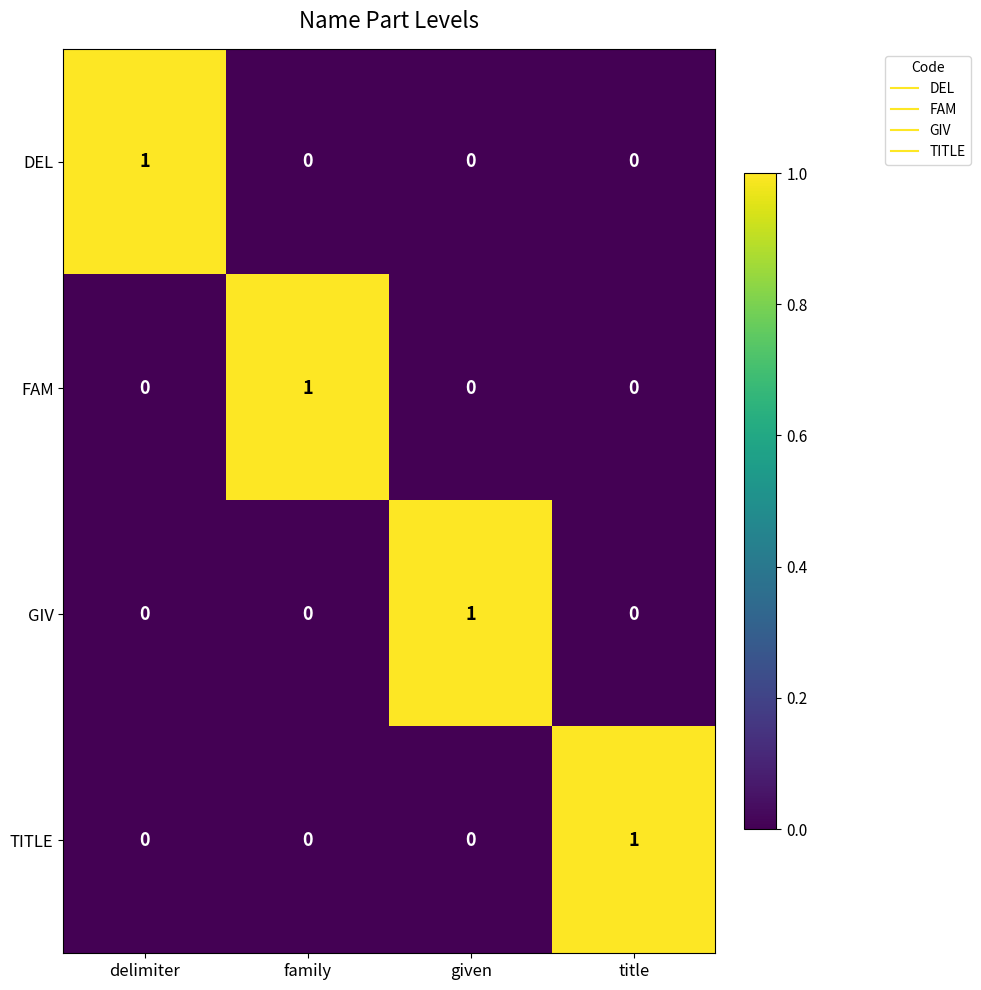

Reading left to right, extract all data points from this chart.

DEL: delimiter=1	family=0	given=0	title=0
FAM: delimiter=0	family=1	given=0	title=0
GIV: delimiter=0	family=0	given=1	title=0
TITLE: delimiter=0	family=0	given=0	title=1